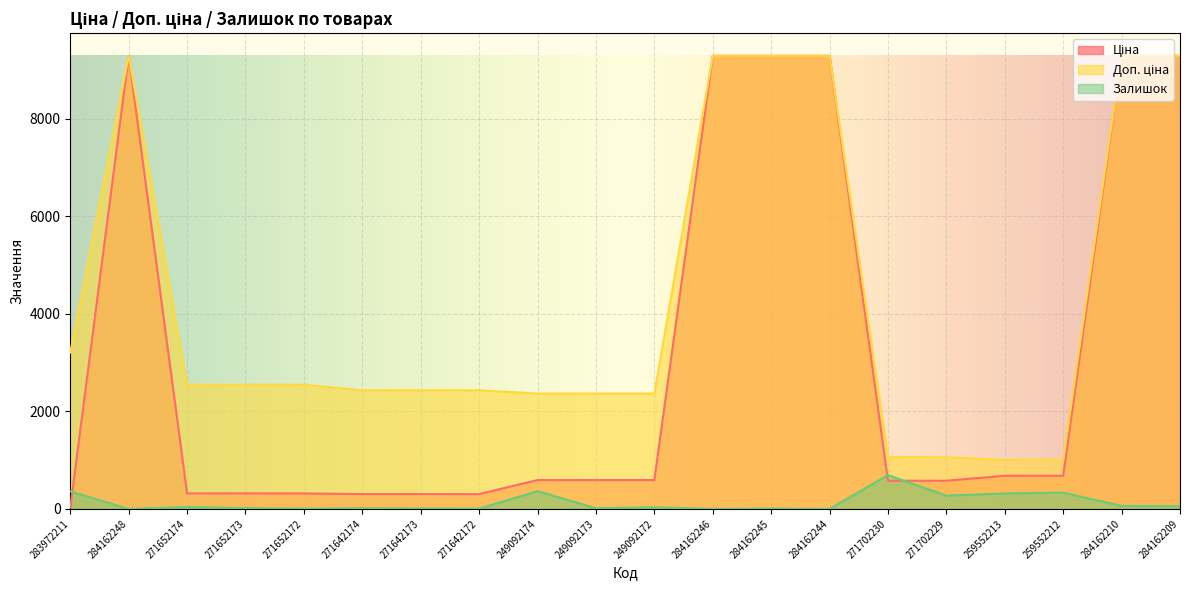

What is the label of the 13th point from the right?

271642172